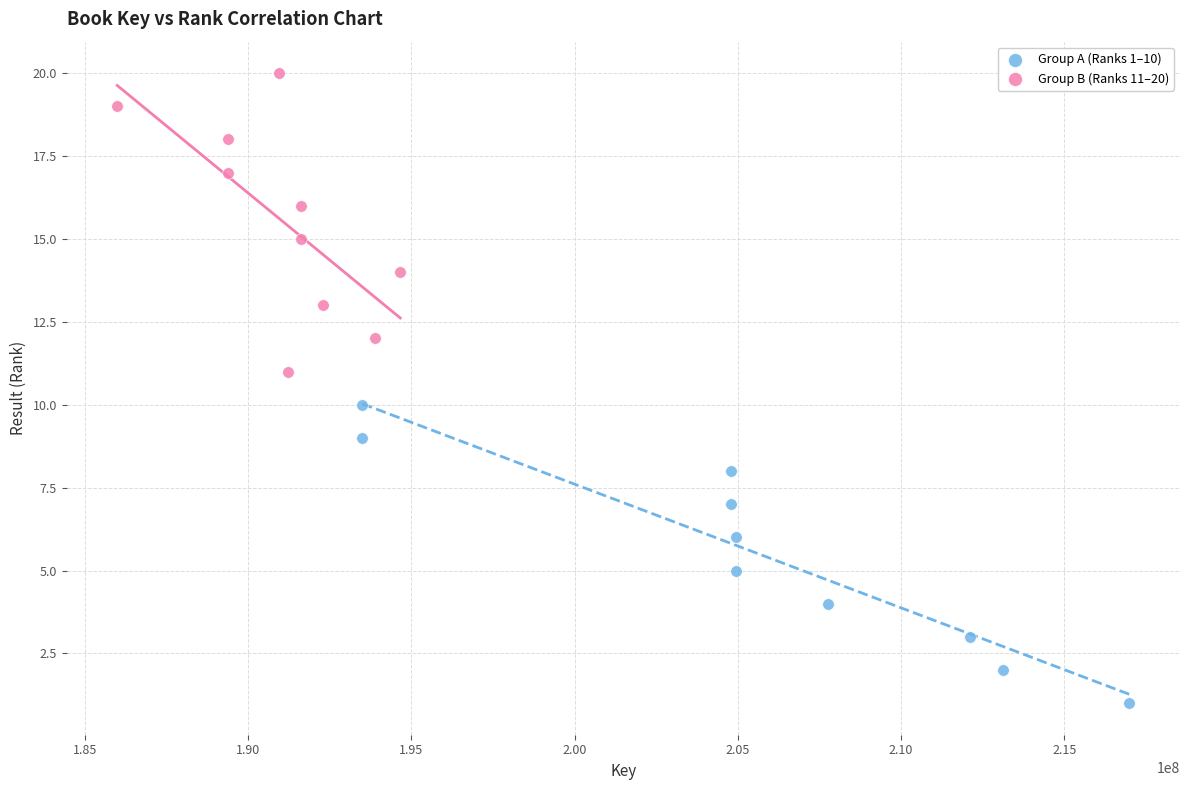

Which series contains the lowest Y value?

Group A (Ranks 1–10)